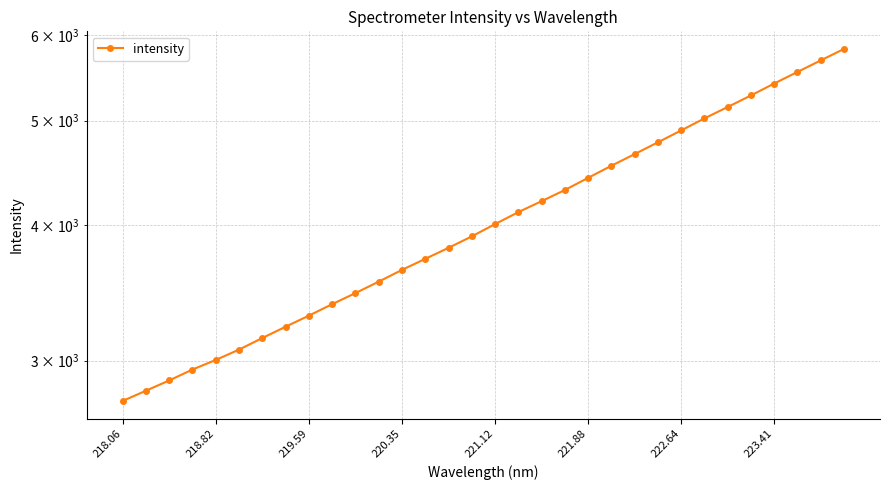

Does the chart have visible grid lines?

Yes